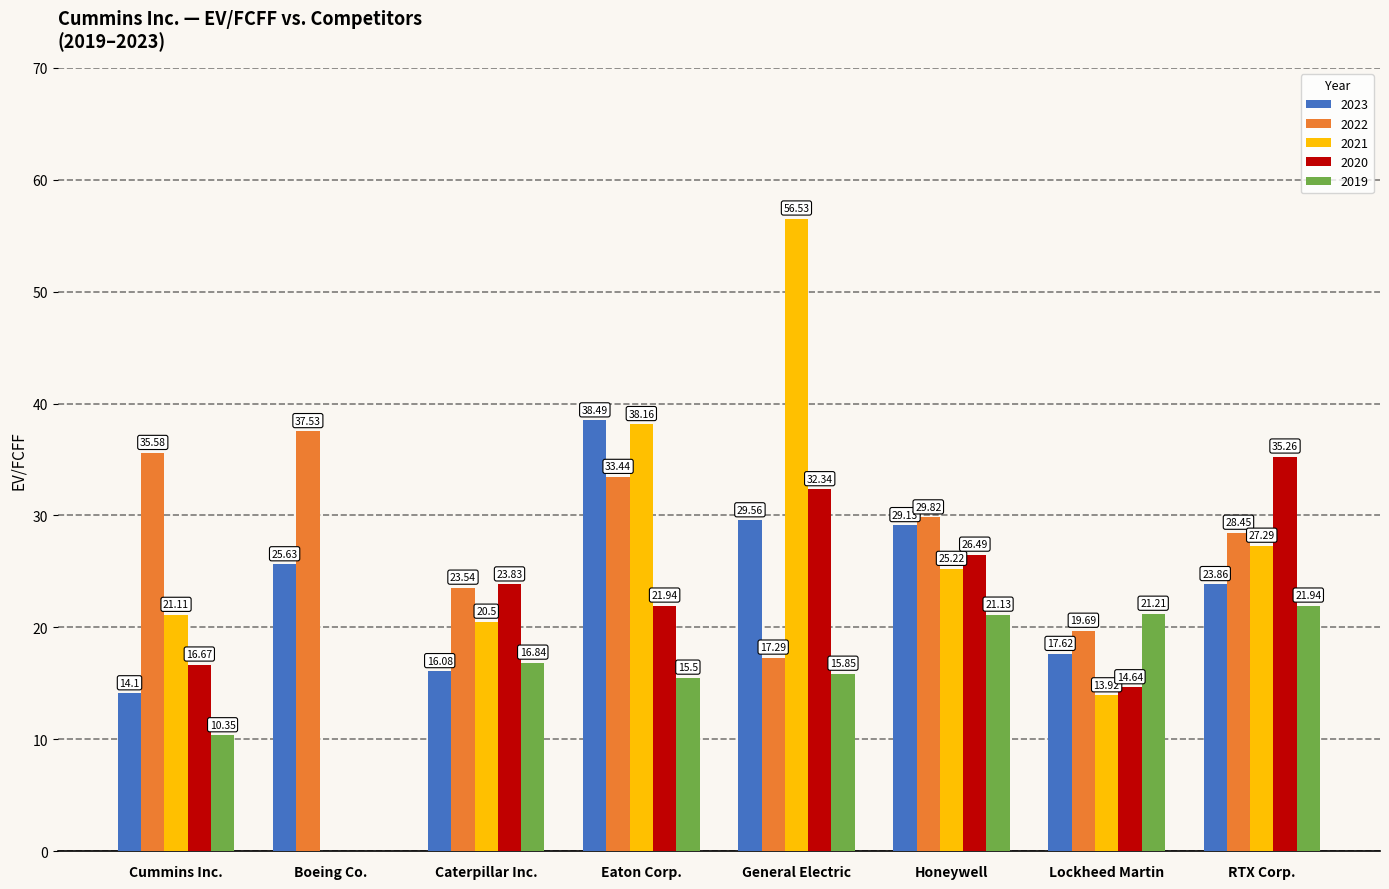

At which category does the chart reach its peak across all series?

General Electric